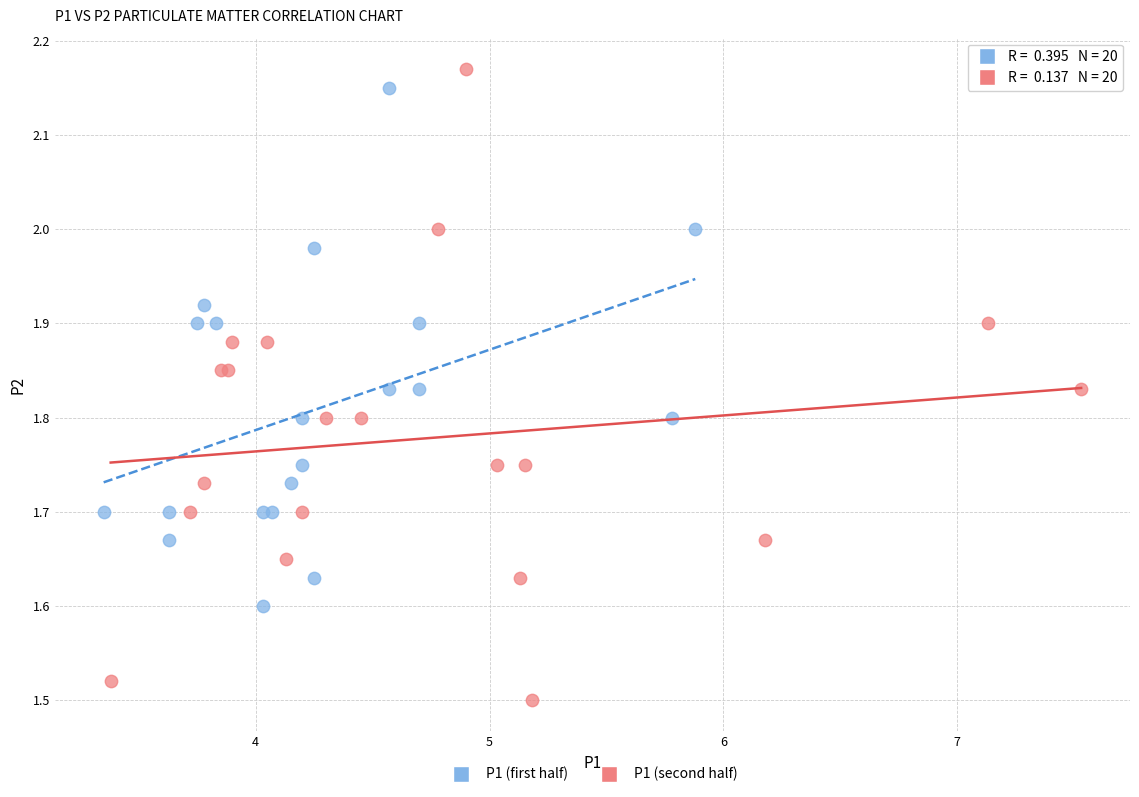

Which series reaches the minimum Y coordinate?

P1 (second half)